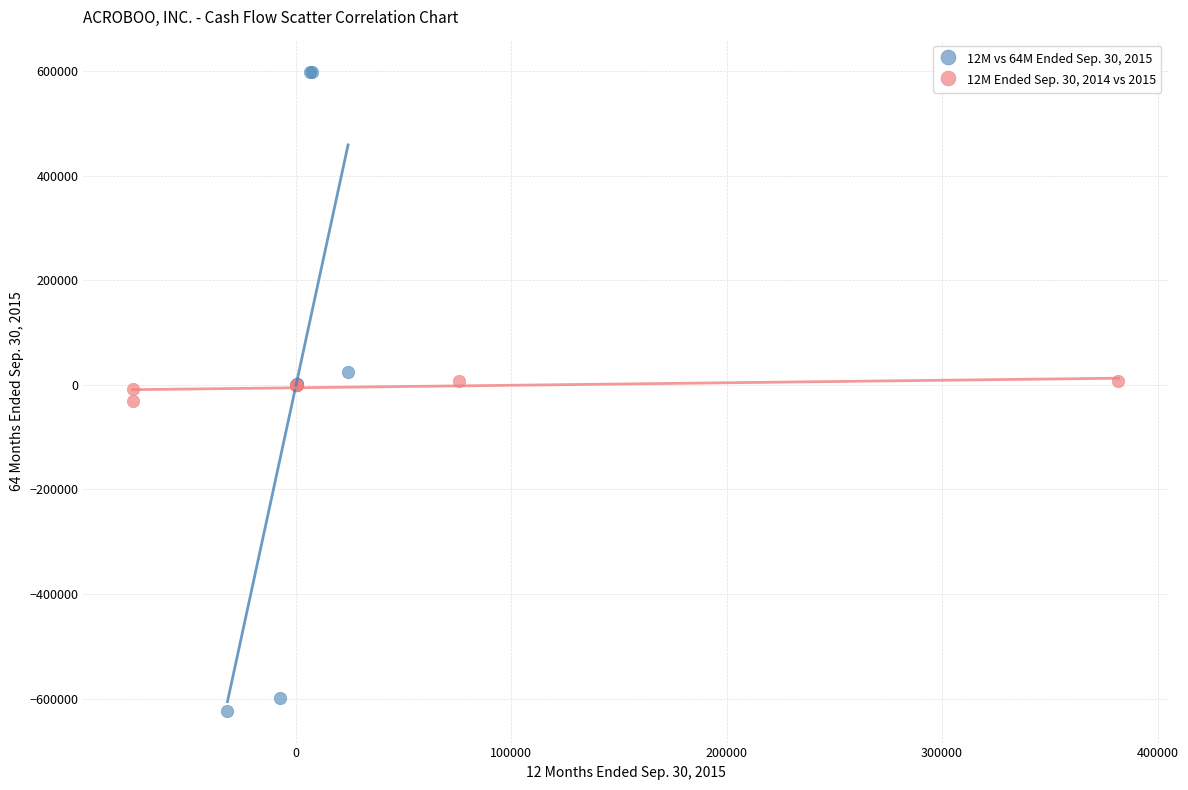

Which series reaches the maximum Y coordinate?

12M vs 64M Ended Sep. 30, 2015